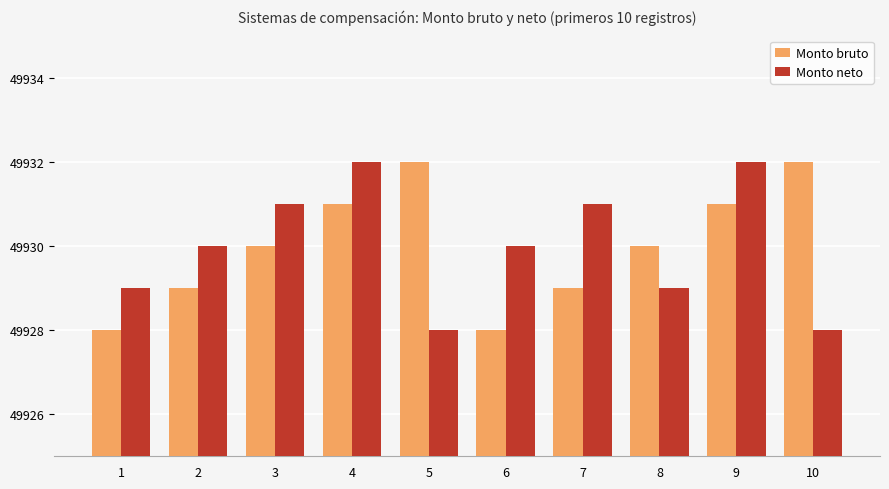

What is the greatest value displayed?

49932